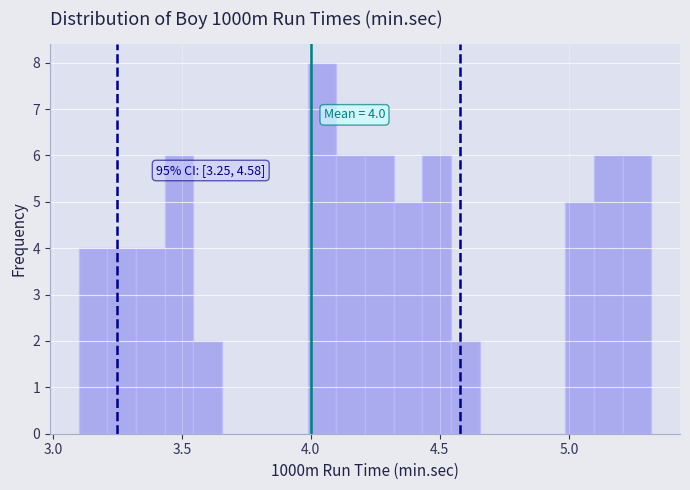

Around what value on the x-axis is the tallest bar? Give the approximate position of its centre, as read against the axis.

4.05